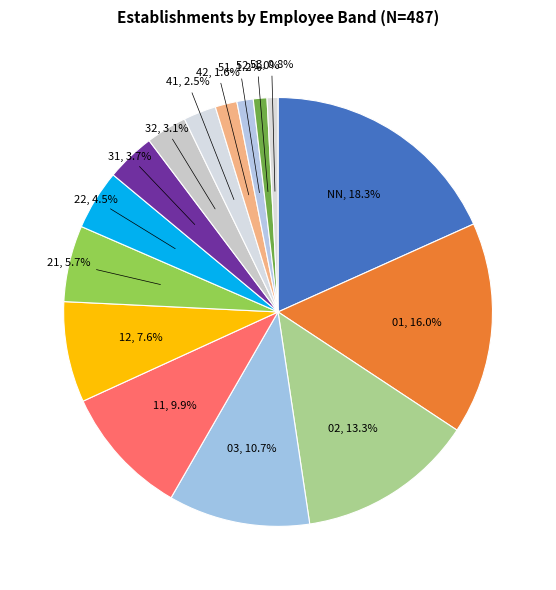

To the nearest percent, what is the average slice percentage?

7%